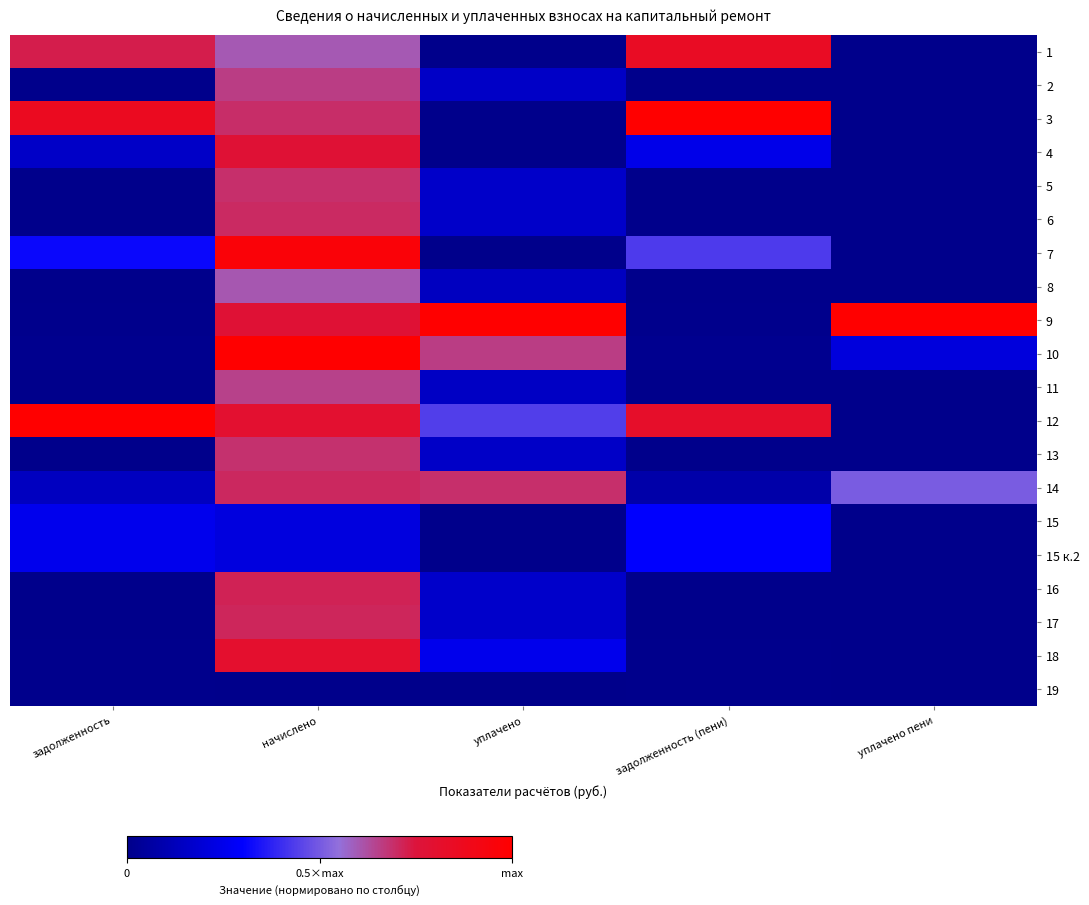

List the series in order of their peak value, highest first.

3, 9, 10, 12, 7, 1, 18, 4, 16, 17, 14, 6, 5, 13, 2, 11, 8, 15, 15 к.2, 19